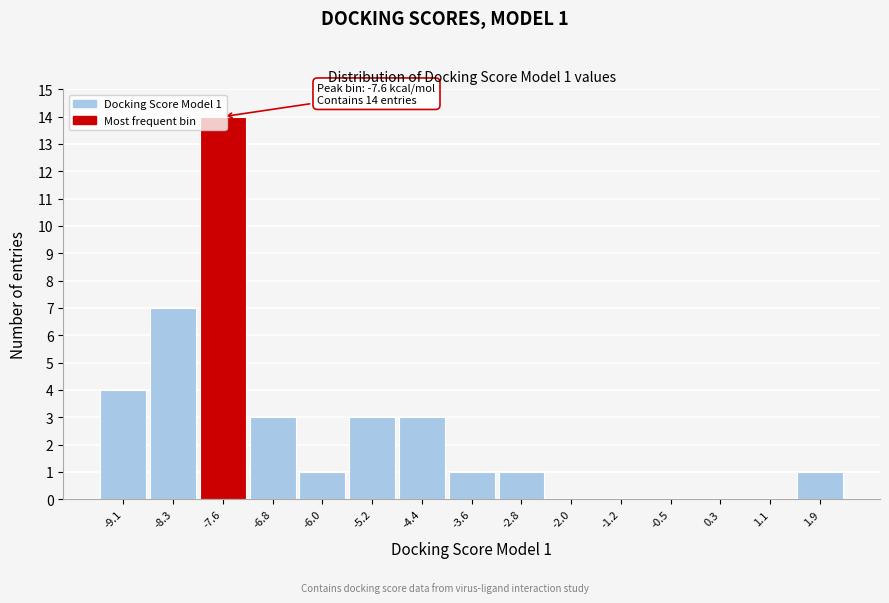

Over which range of the x-axis is the bar tallest?

-8.0 to -7.2